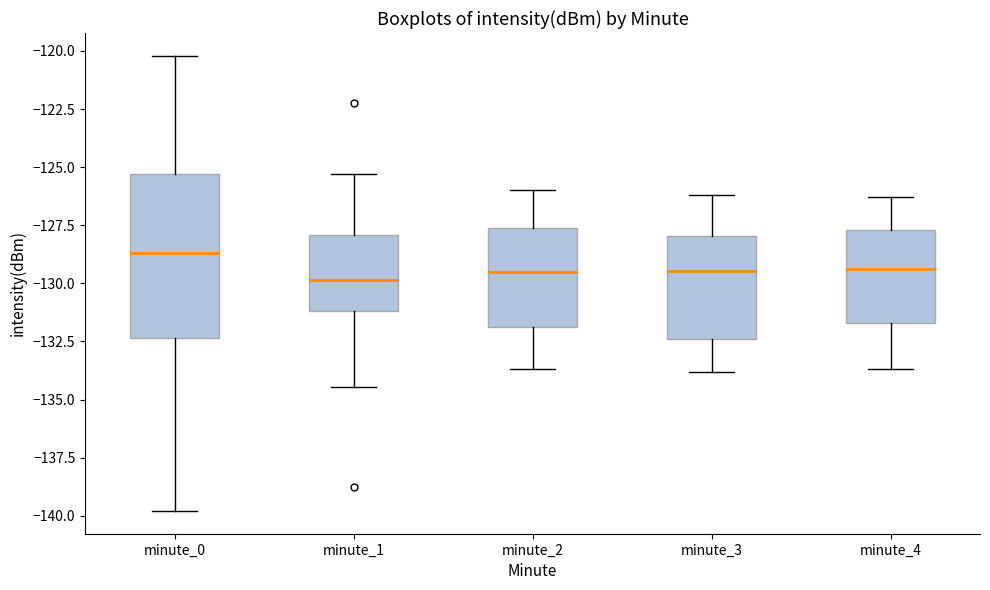

Which box has the highest median line?

minute_0